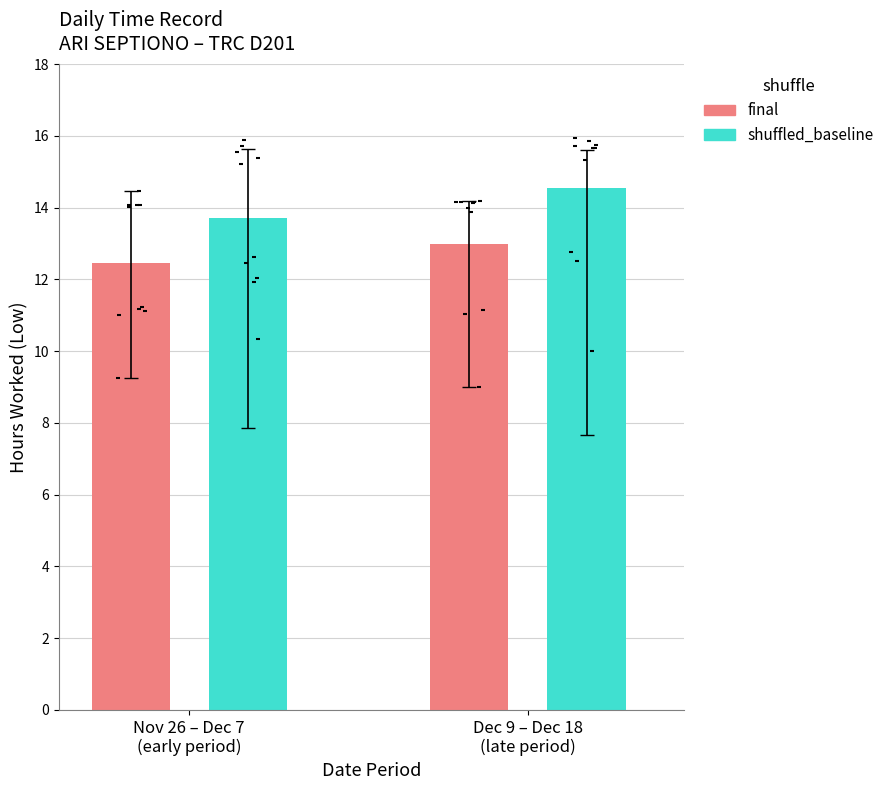

At how many categories does at least one series exceed 13?

2